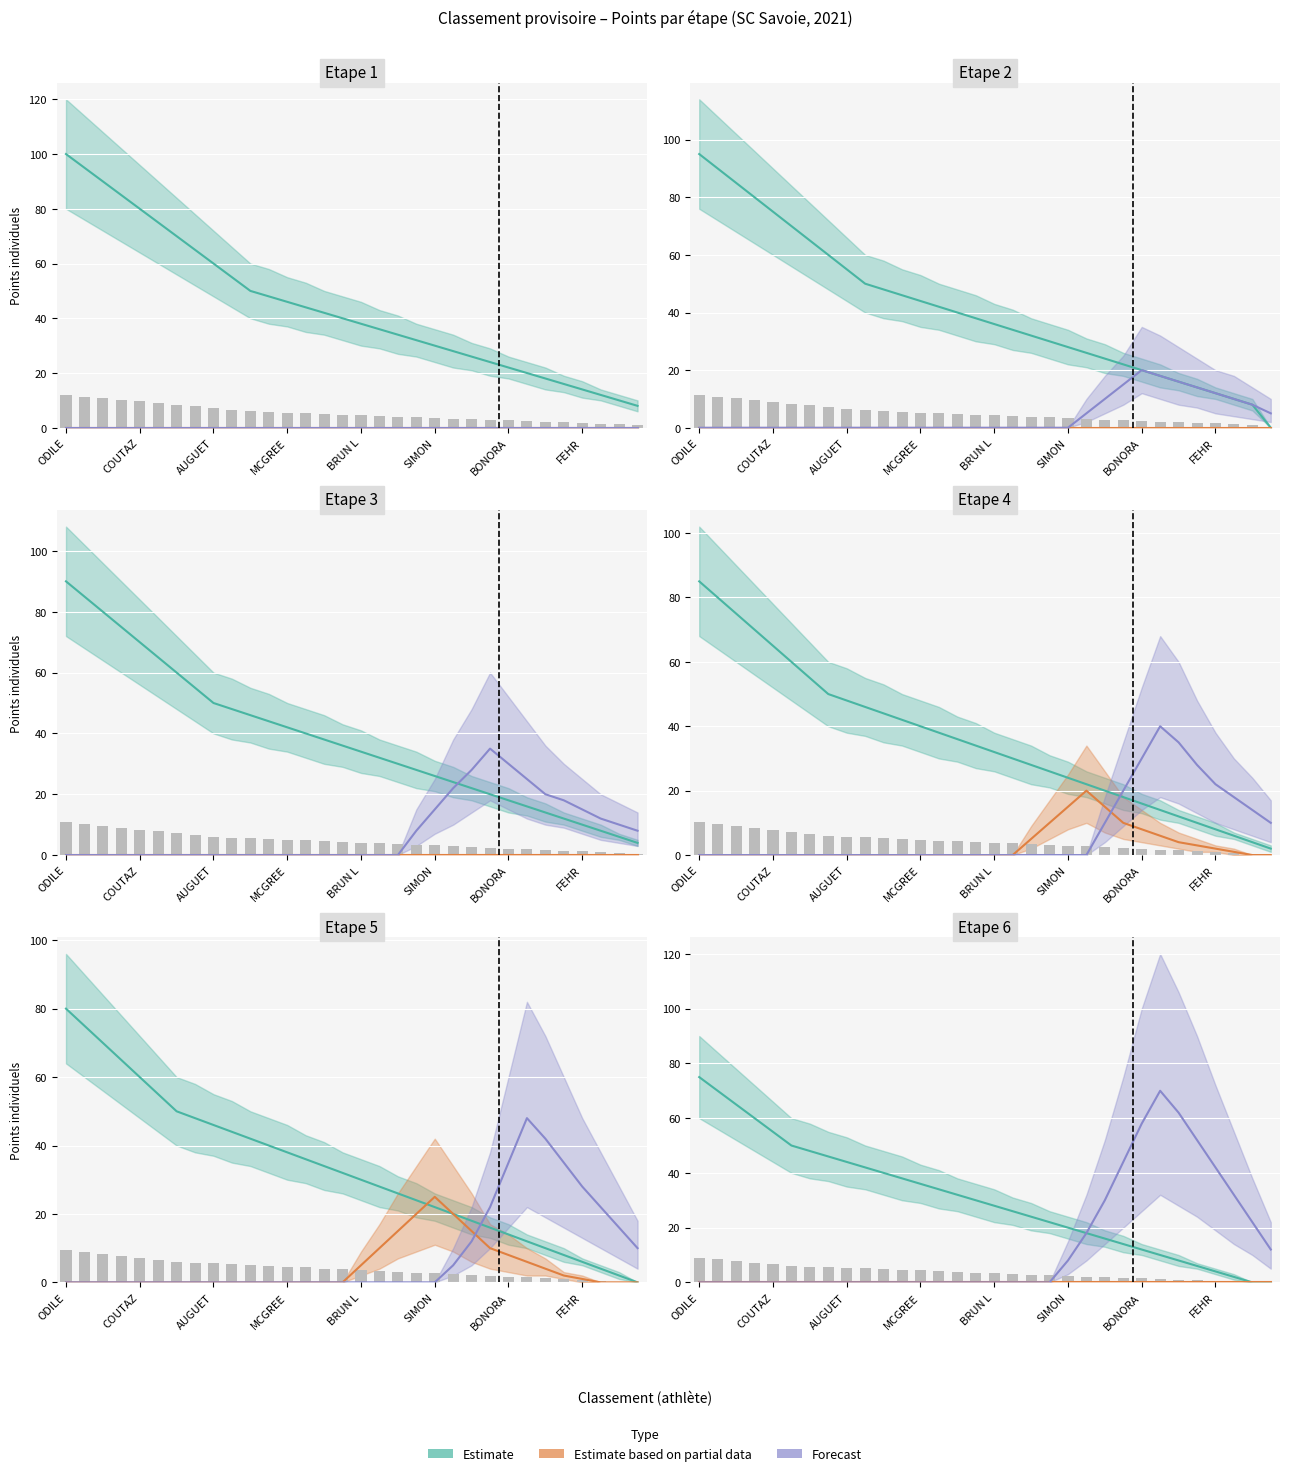

Reading left to right, what are all the values shown in this chart?

Estimate: 75	70	65	60	55	50	48	46	44	42	40	38	36	34	32	30	28	26	24	22	20	18	16	14	12	10	8	6	4	2	0	0
Estimate based on partial data: 0	0	0	0	0	0	0	0	0	0	0	0	0	0	0	0	0	0	0	0	0	0	0	0	0	0	0	0	0	0	0	0
Forecast: 0	0	0	0	0	0	0	0	0	0	0	0	0	0	0	0	0	0	0	0	8	18	30	44	58	70	62	52	42	32	22	12